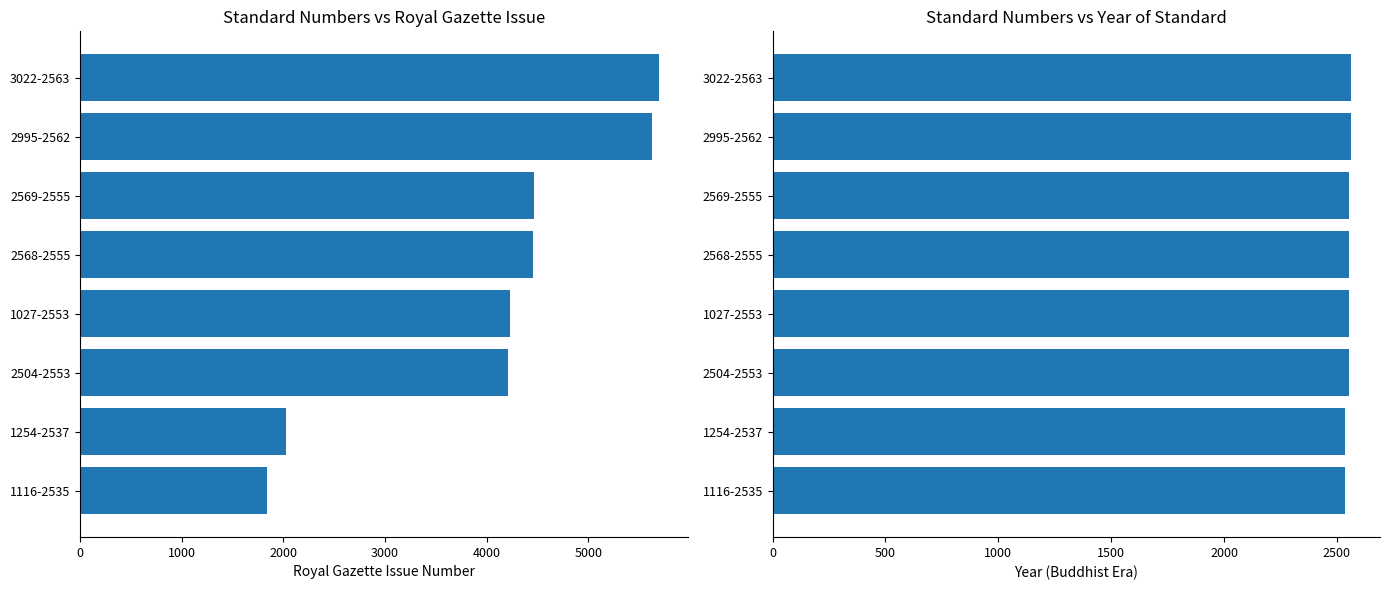

What is the greatest value displayed?

5693